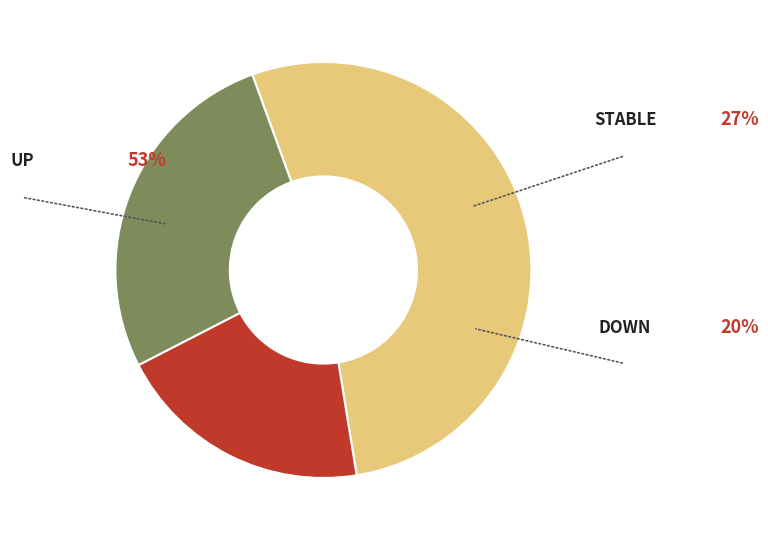

To the nearest percent, what percentage of the pie is up?

53%